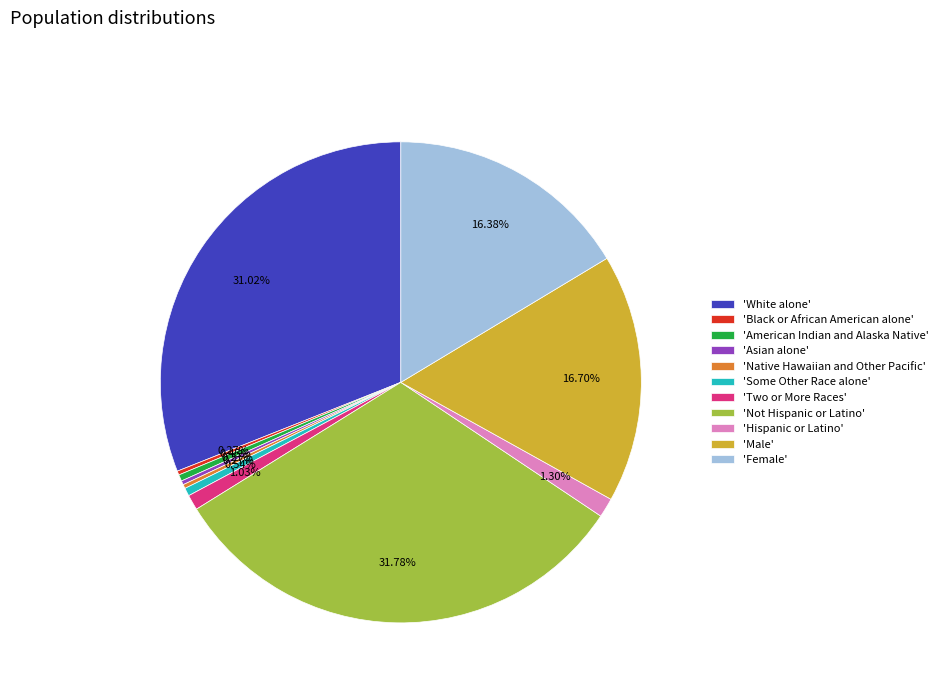

What is the ratio of the value at 'White alone' to the value at 'Not Hispanic or Latino'?

1.0